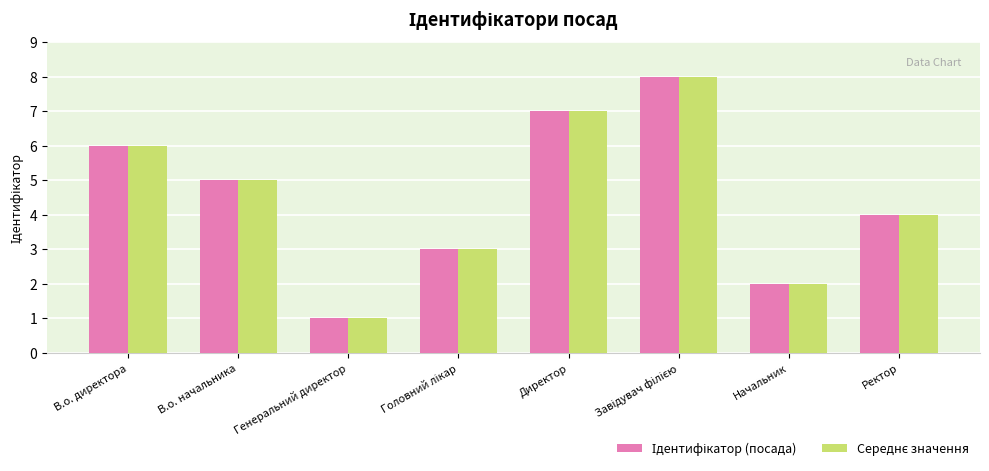

The value of Середнє значення at Завідувач філією is 11. True or false?

False